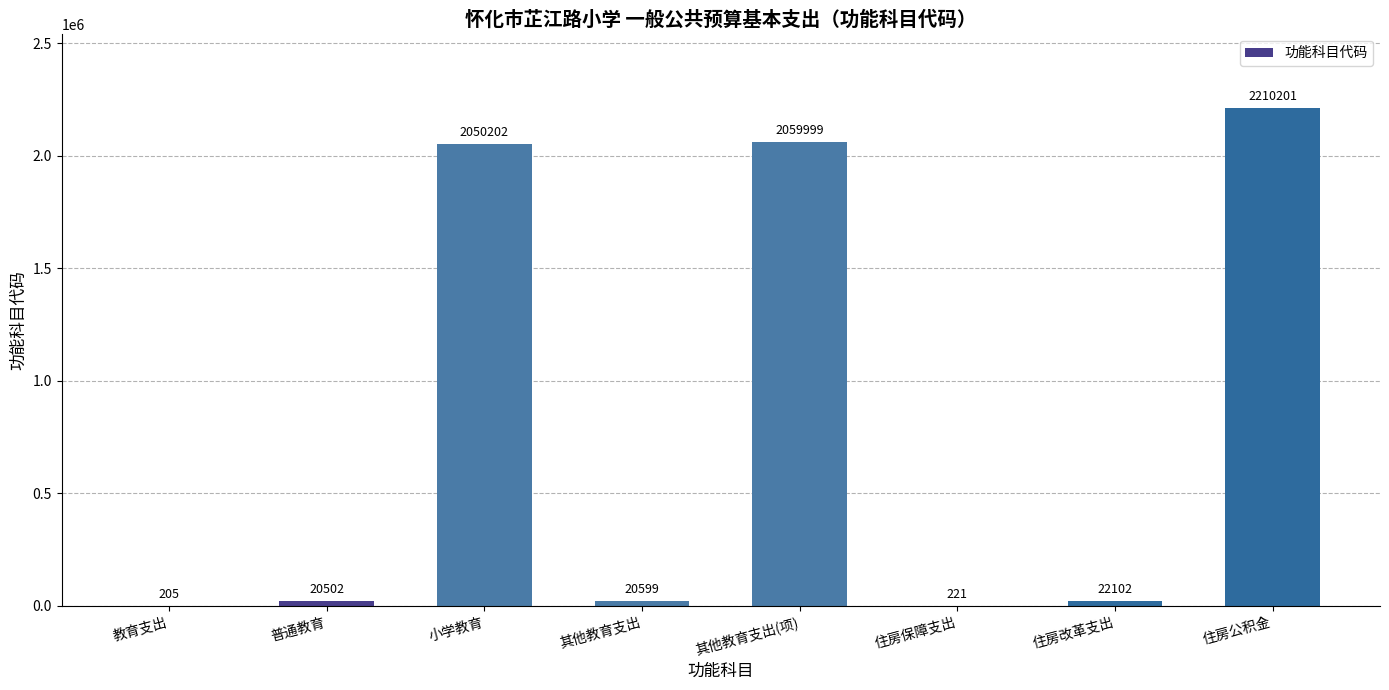

What is the average value?

798004